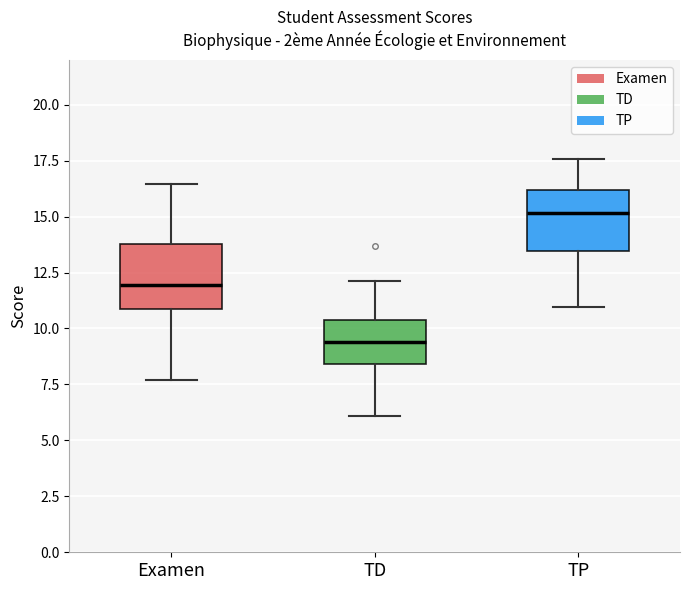

Where is the lower edge of the box for TP on the y-axis? The values are not printed on the chart, so give them approximately, as read against the axis.

13.5